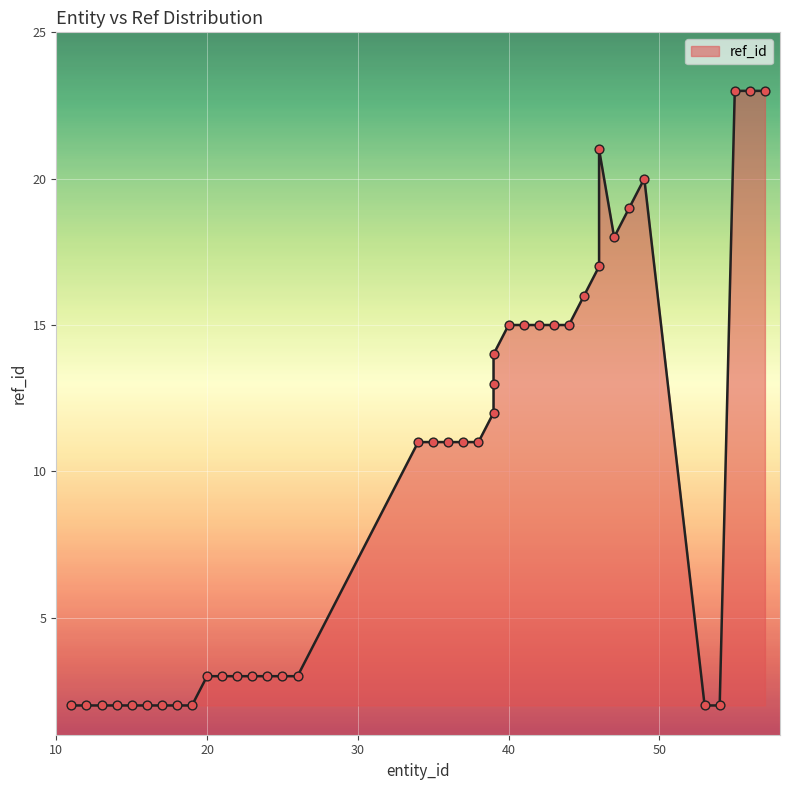

What is the change in value from 20 to 42?

+12